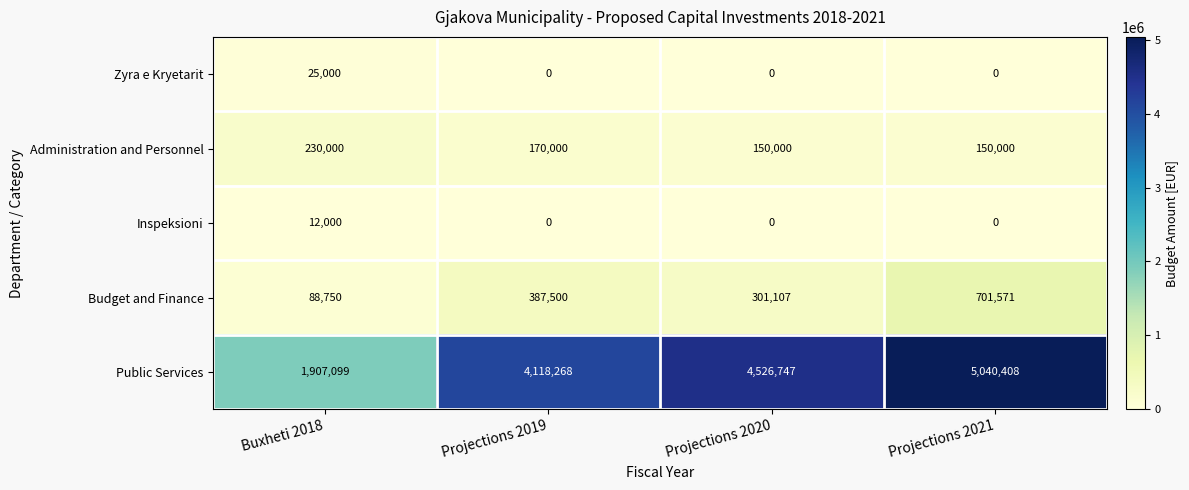

Reading left to right, transcribe all the data shown in this chart.

Zyra e Kryetarit: 25000	0	0	0
Administration and Personnel: 230000	170000	150000	150000
Inspeksioni: 12000	0	0	0
Budget and Finance: 88750	387500	301107	701571
Public Services: 1907099	4118268	4526747	5040408